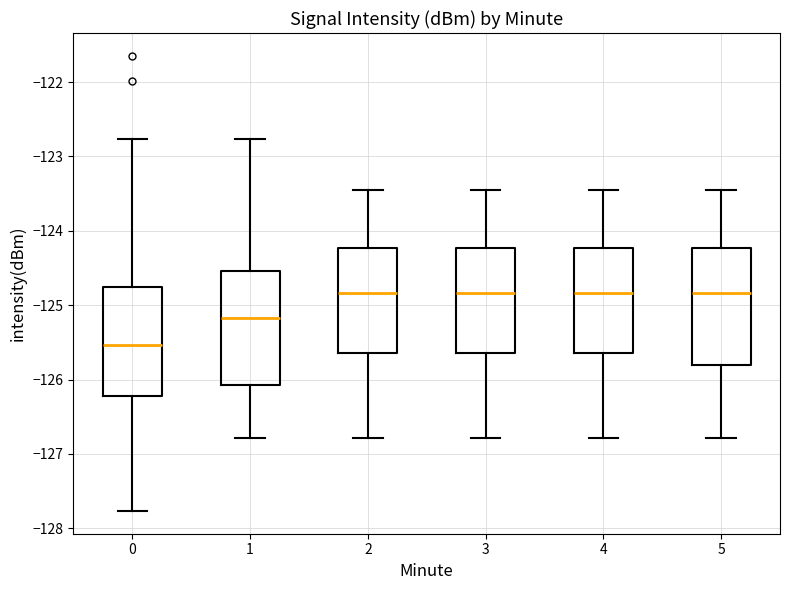

Reading left to right, read every box against the y-axis: the position of its median line, the range the box covers, and the ends of its whiskers. The values are not printed on the chart, so give them approximately, as read against the axis.

0: median -125.5, box -126.2 to -124.8, whiskers -127.8 to -122.8
1: median -125.2, box -126.1 to -124.5, whiskers -126.8 to -122.8
2: median -124.8, box -125.6 to -124.2, whiskers -126.8 to -123.4
3: median -124.8, box -125.6 to -124.2, whiskers -126.8 to -123.4
4: median -124.8, box -125.6 to -124.2, whiskers -126.8 to -123.4
5: median -124.8, box -125.8 to -124.2, whiskers -126.8 to -123.4